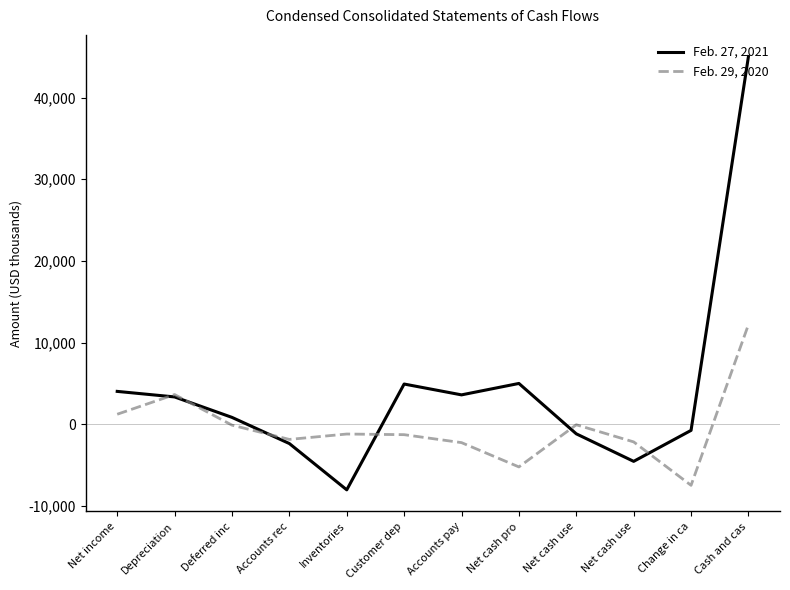

Reading right to left, what are all the values shown in this chart?

Feb. 27, 2021: 45033	-766	-4561	-1189	4984	3584	4912	-8050	-2380	826	3331	4011
Feb. 29, 2020: 12189	-7498	-2178	-77	-5243	-2266	-1292	-1213	-1873	-125	3623	1210